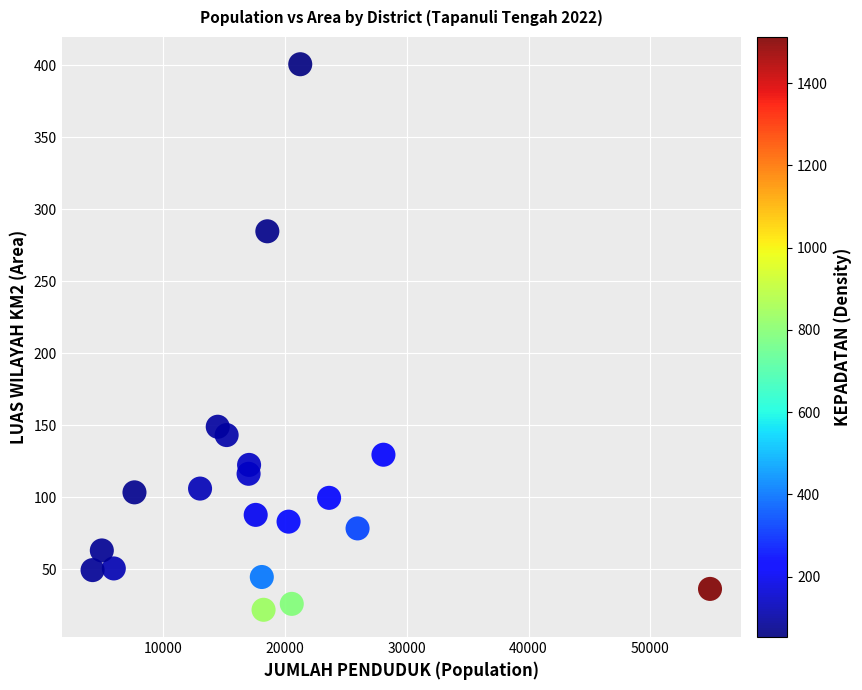

What is the range of Y values (max minus min)?

378.8